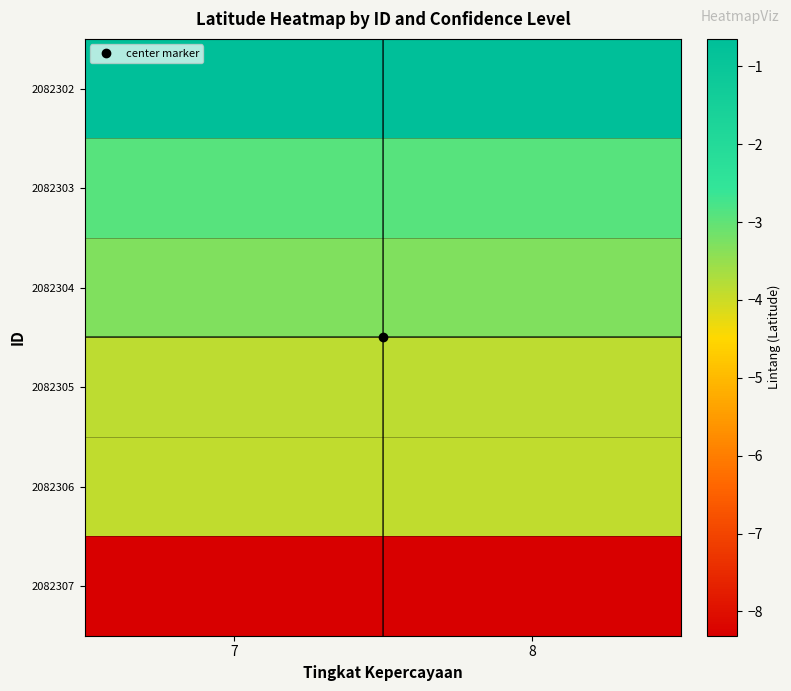

Rank the series at 7 from highest to lowest value.

2082302, 2082303, 2082304, 2082305, 2082306, 2082307